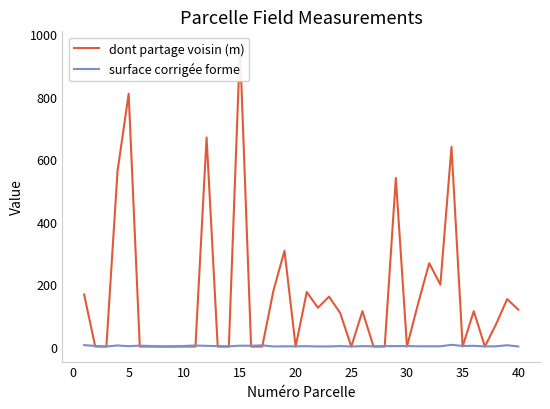

Reading left to right, what are all the values shown in this chart?

dont partage voisin (m): 166.5	0.0	0.0	560.9	809.1	0.0	0.0	0.0	0.0	0.0	0.0	669.2	0.0	0.0	960.8	0.0	0.0	178.0	306.6	0.0	174.6	124.3	159.8	107.5	0.0	113.2	0.0	0.0	539.6	0.0	137.6	266.8	198.1	639.0	0.0	113.2	0.0	71.3	151.8	118.3
surface corrigée forme: 4.6	2.0	0.3	3.6	1.1	3.0	1.7	0.5	0.8	1.9	3.4	2.2	1.5	0.7	2.8	2.5	3.9	0.3	0.8	0.8	1.3	0.3	0.5	1.6	0.4	1.3	0.8	1.5	1.5	1.6	0.9	0.9	0.9	5.6	2.0	2.3	0.6	0.8	4.2	0.3